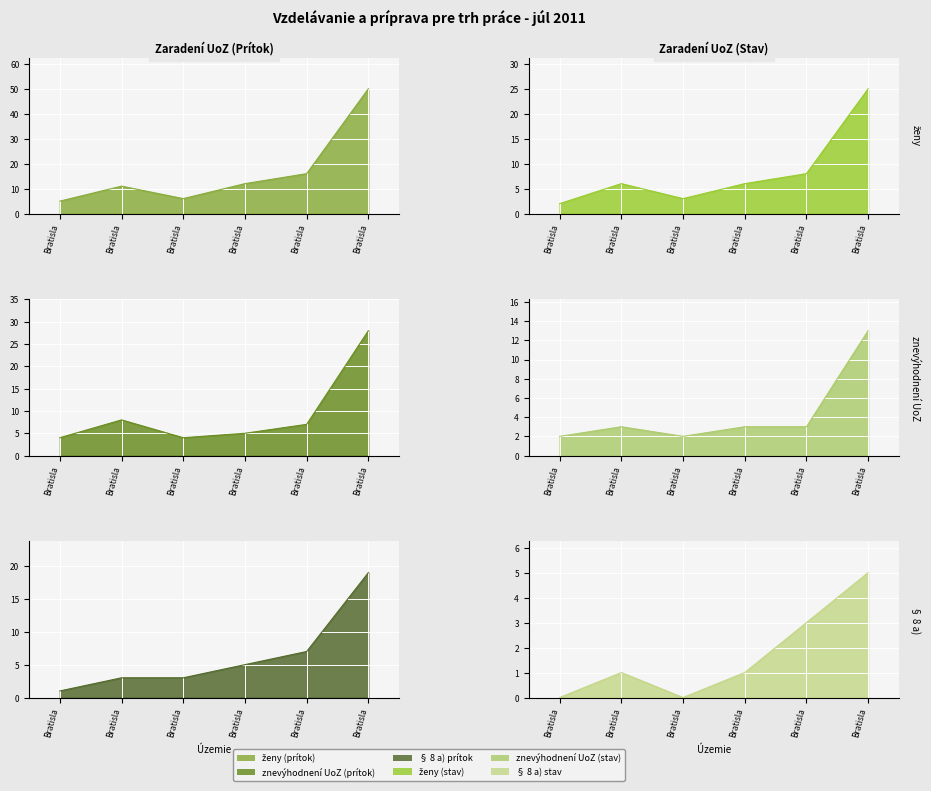

What is the difference between the maximum and minimum values in the ženy (prítok) series?

45